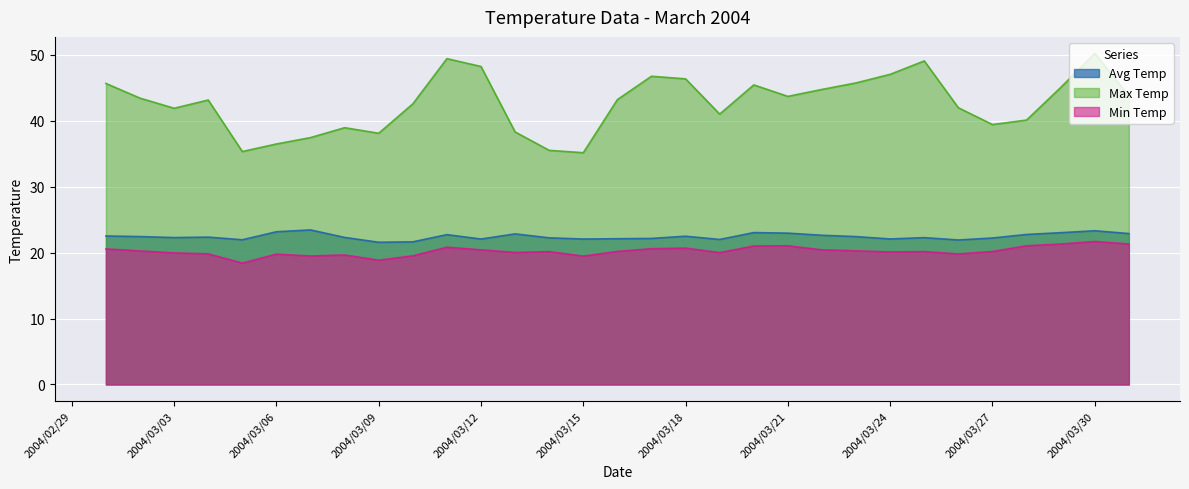

What is the sum of all Avg Temp values?

695.6